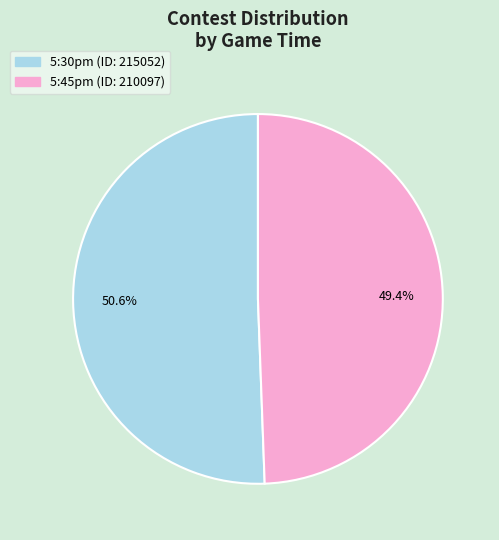

Count the number of slices in the pie.

2